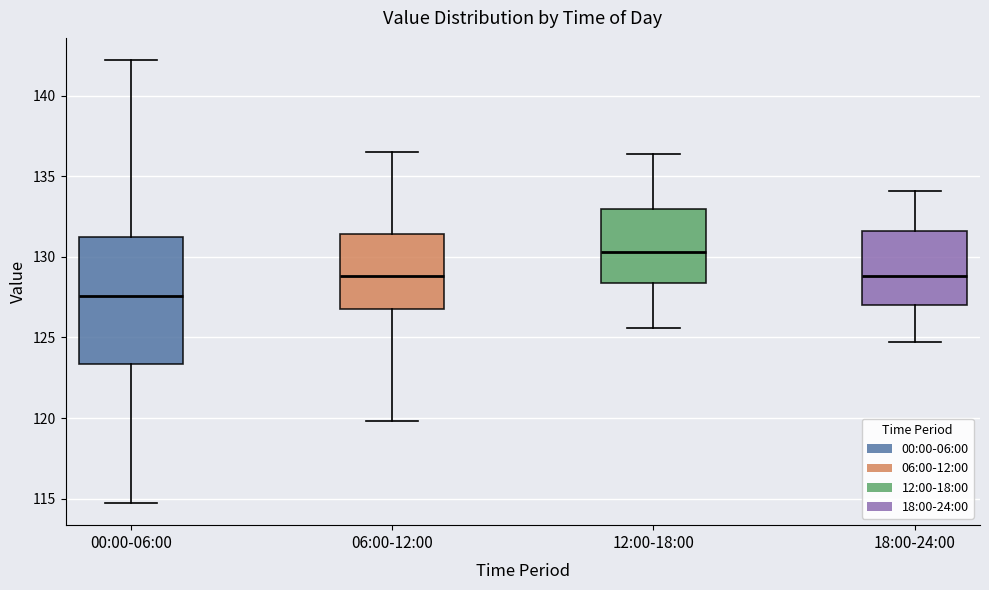

Reading left to right, transcribe this box plot: for each box, give where its median line is, the range the box spans, and where its two whiskers end, as read against the y-axis. The values are not printed on the chart, so give them approximately, as read against the axis.

00:00-06:00: median 127.5, box 123.5 to 131.0, whiskers 114.5 to 142.0
06:00-12:00: median 129.0, box 127.0 to 131.5, whiskers 120.0 to 136.5
12:00-18:00: median 130.5, box 128.5 to 133.0, whiskers 125.5 to 136.5
18:00-24:00: median 129.0, box 127.0 to 131.5, whiskers 124.5 to 134.0